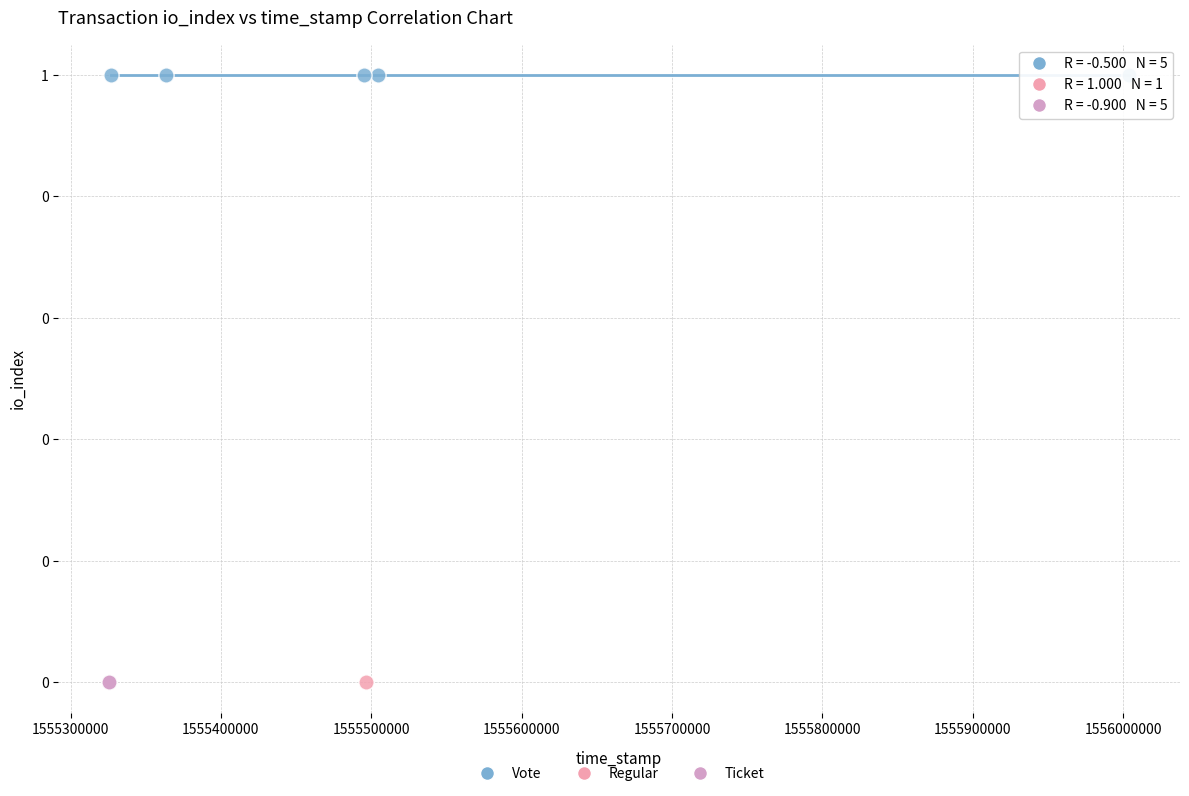

Which series reaches the maximum Y coordinate?

Vote